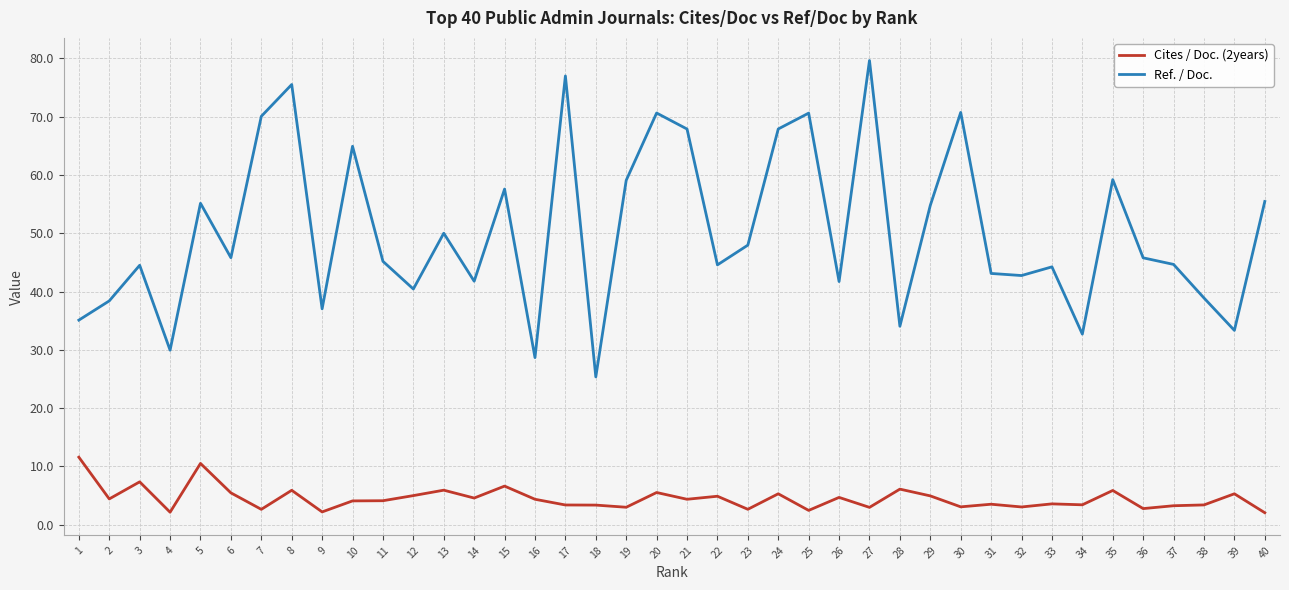

True or false: Ref. / Doc. and Cites / Doc. (2years) intersect in this chart.

False